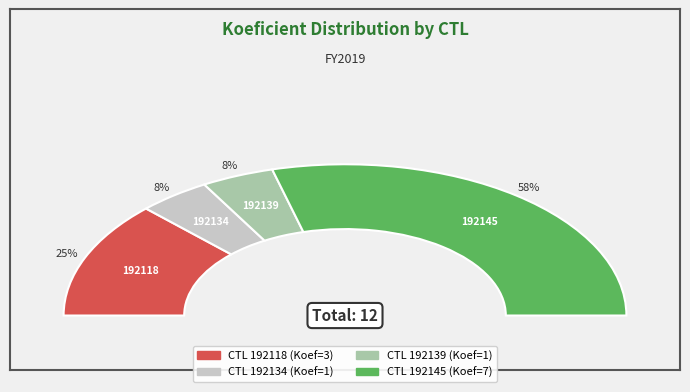

Combined, what portion of the pie is 192118 and 192134?

33.3%